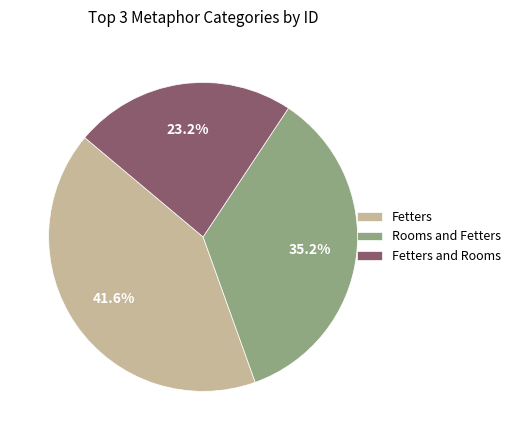

What is the smallest slice in the pie chart?

Fetters and Rooms